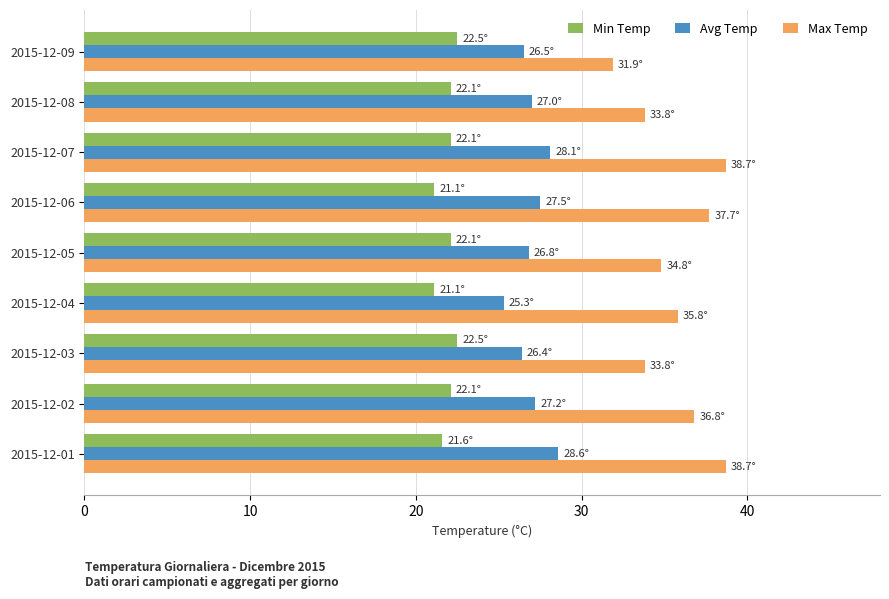

What is the greatest value displayed?

38.7